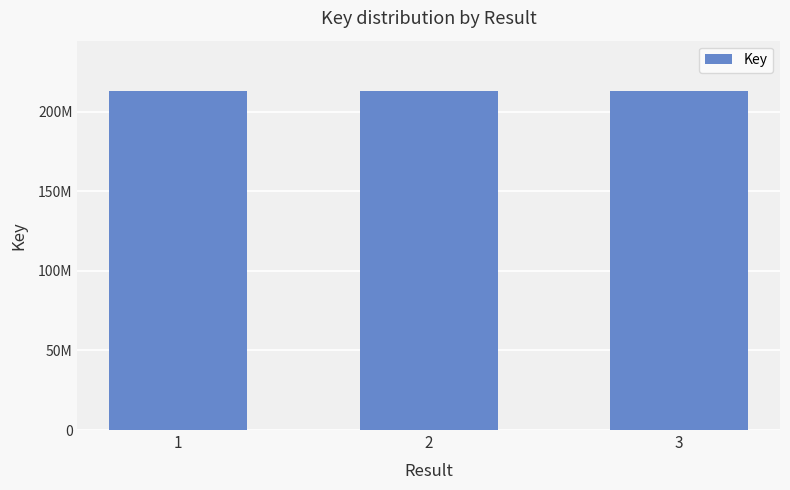

What is the sum of all values?

637930734